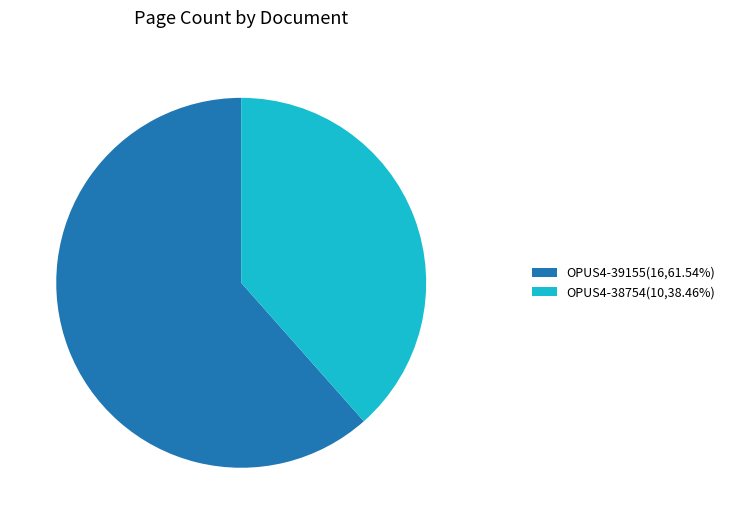

Rank the categories by value from lowest to highest.

OPUS4-38754, OPUS4-39155